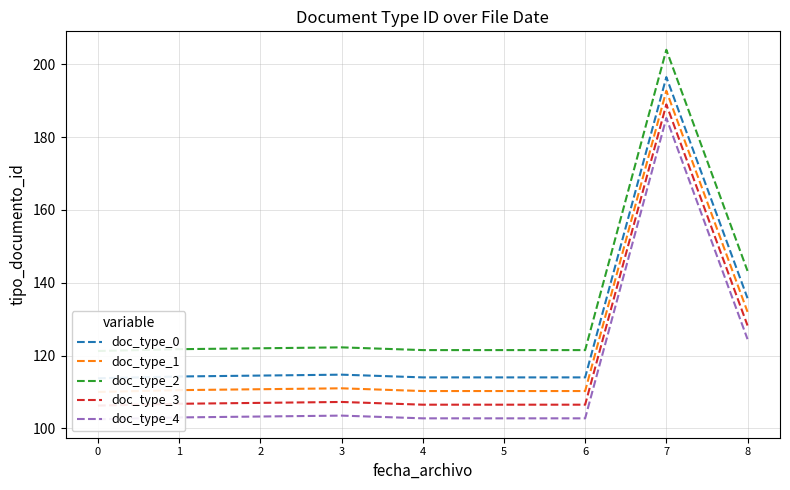

At 7, list the series in order from largest to smallest.

doc_type_2, doc_type_0, doc_type_1, doc_type_3, doc_type_4